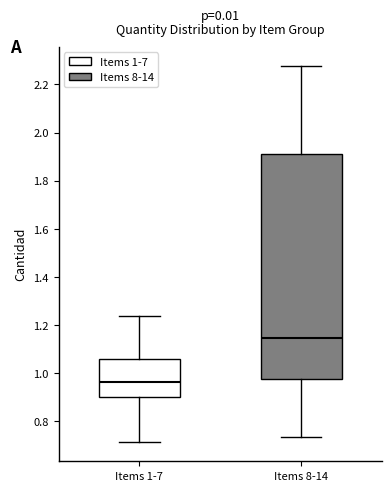

Where does the median line of the box for Items 8-14 sit on the y-axis? The values are not printed on the chart, so give them approximately, as read against the axis.

1.14